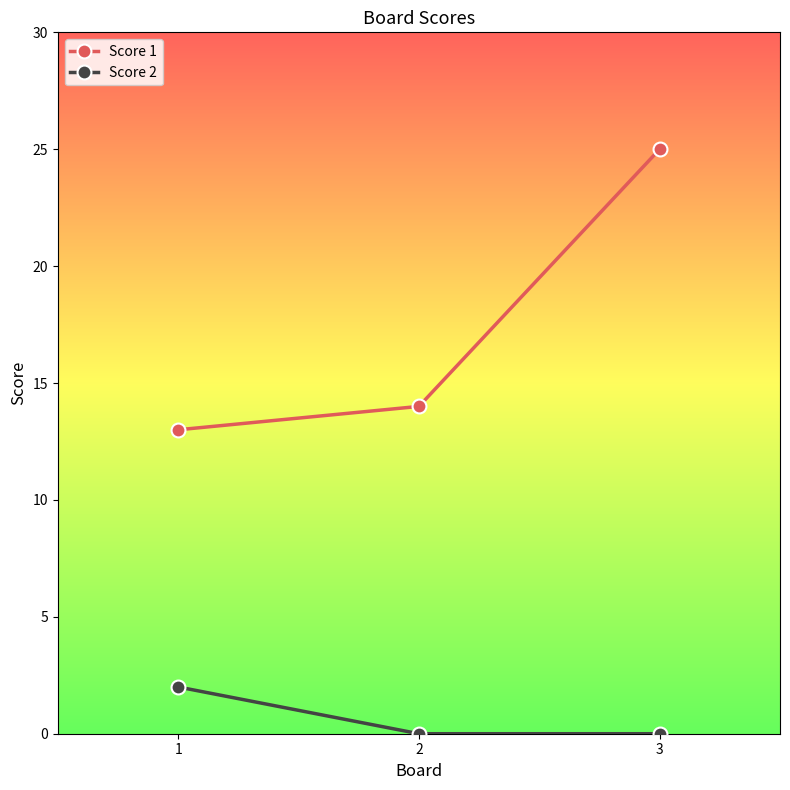

What is the difference between the highest and lowest values at 1?

11